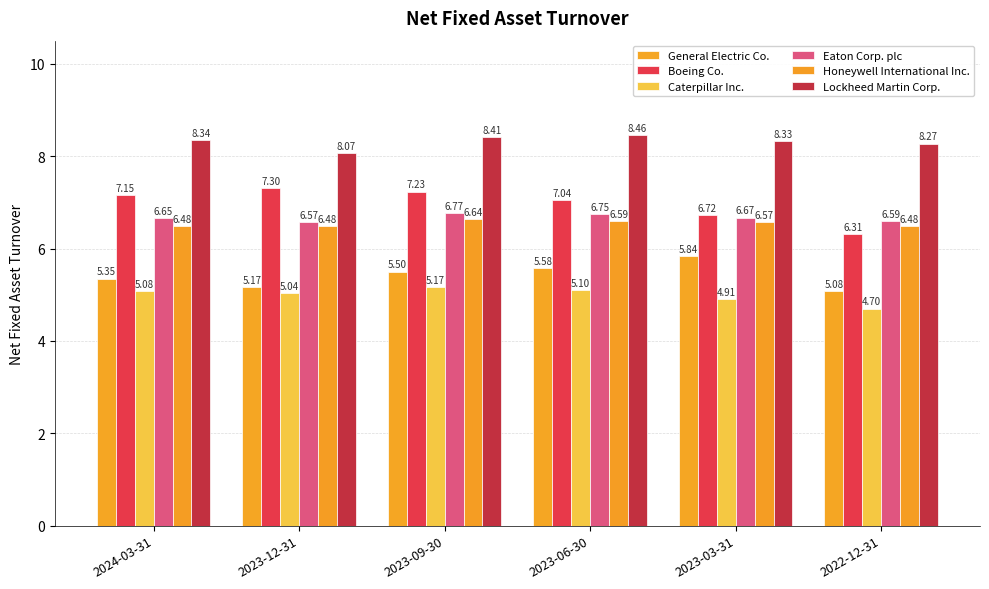

Read the Boeing Co. value at 2023-12-31.

7.3